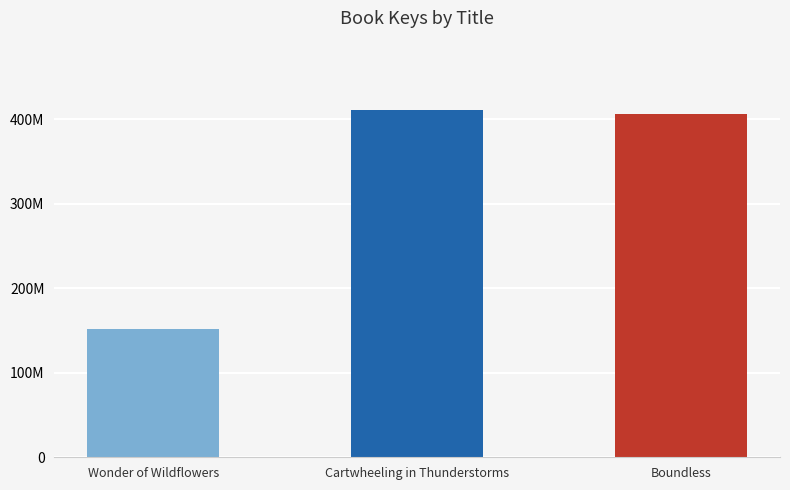

What position from the left is Cartwheeling in Thunderstorms?

2